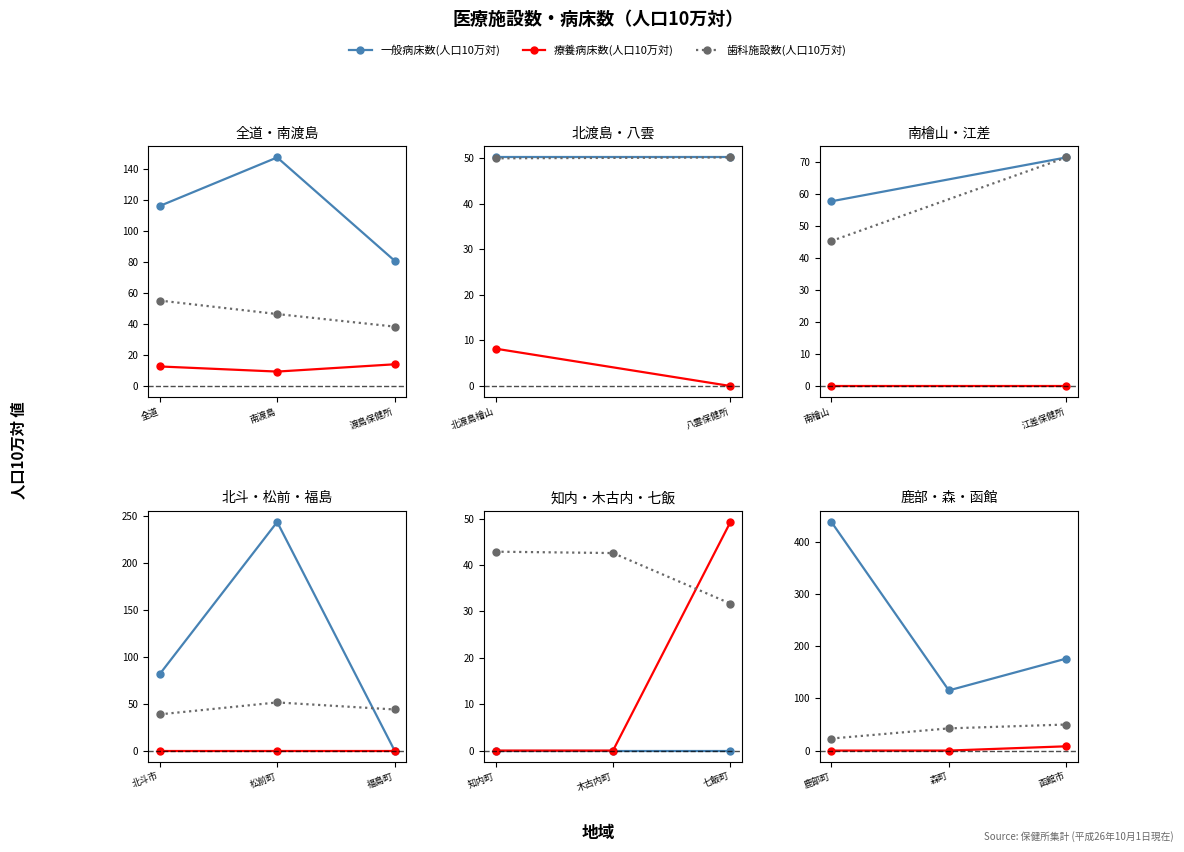

What are all the series names shown in the legend?

一般病床数(人口10万対), 療養病床数(人口10万対), 歯科施設数(人口10万対)